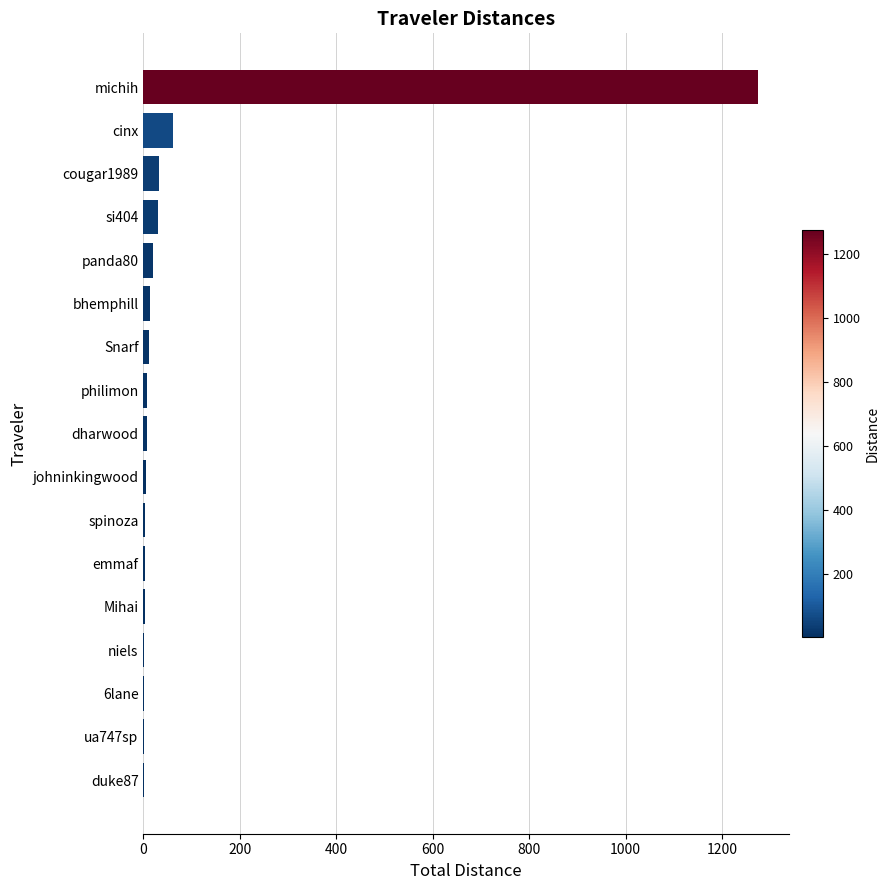

At which label is the value closest to 637?

cinx